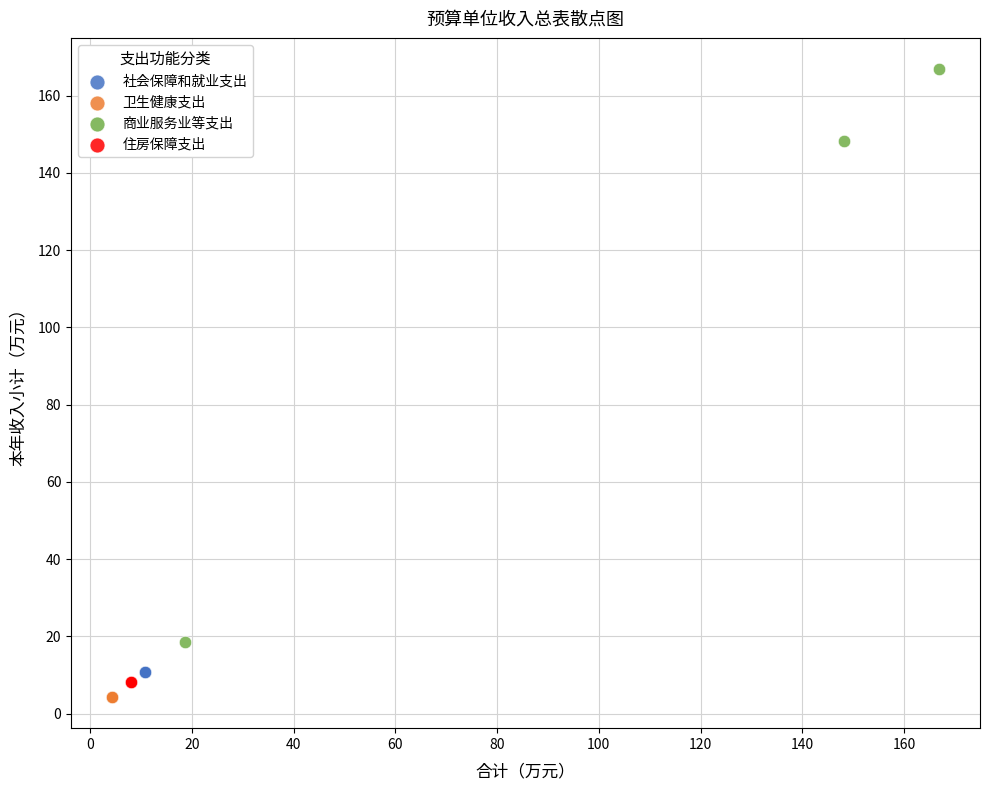

Which series reaches the maximum Y coordinate?

商业服务业等支出